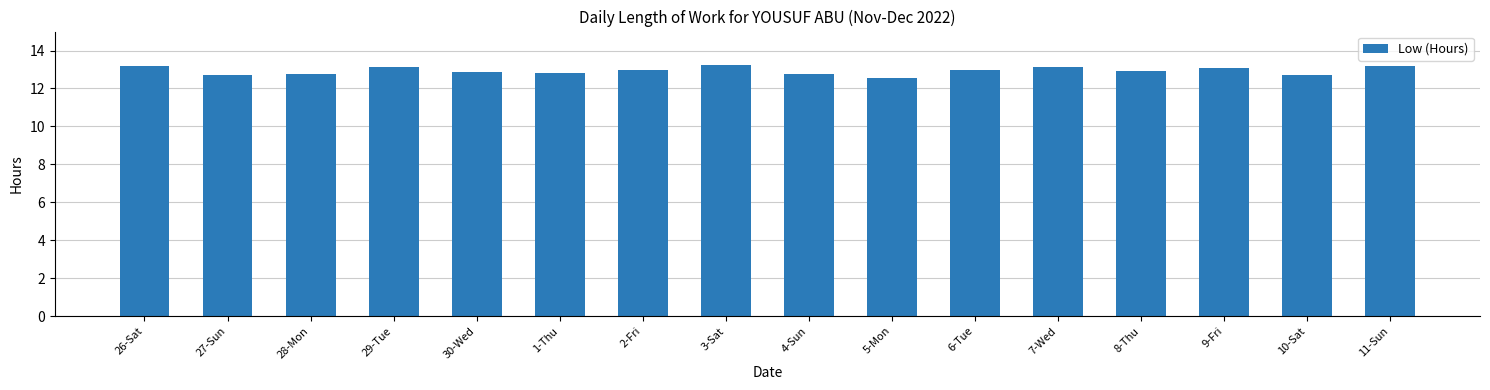

What is the sum of the values at 28-Mon and 7-Wed?

25.9